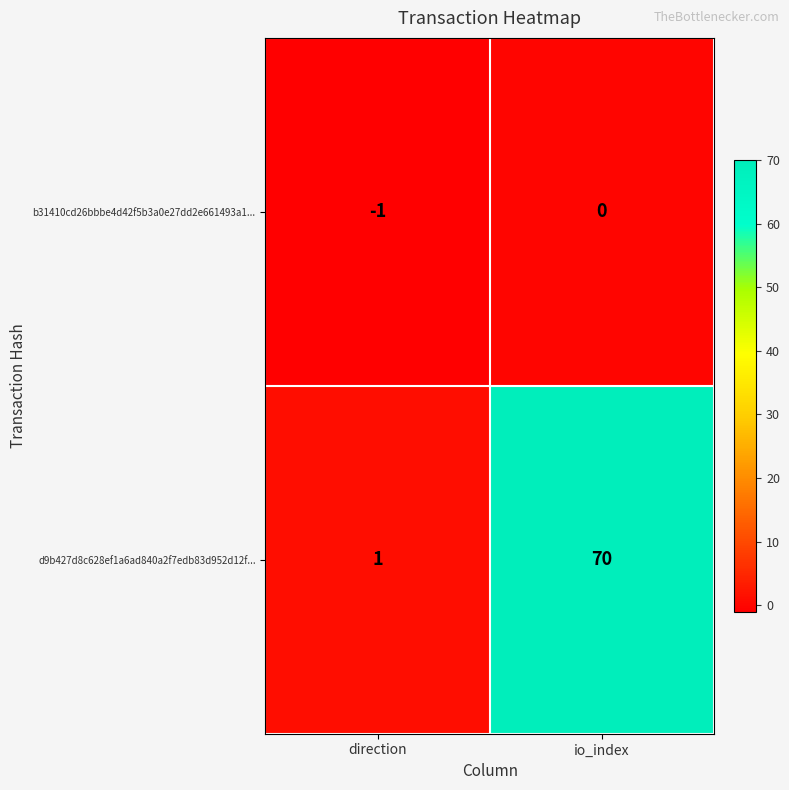

What value does the d9b427d8c628ef1a6ad840a2f7edb83d952d12f... series have at io_index, to the nearest 10?

70